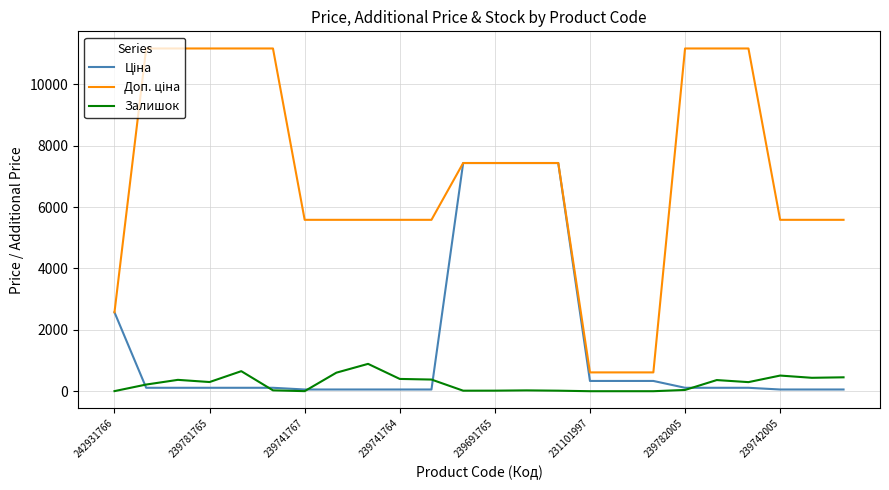

What is the maximum value shown in the chart?

11169.0